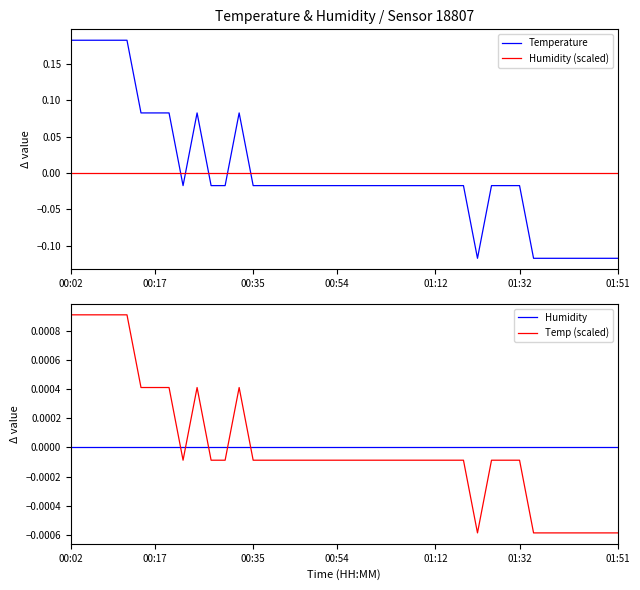

Is it true that Humidity (scaled) equals 0.0 at 18?

True